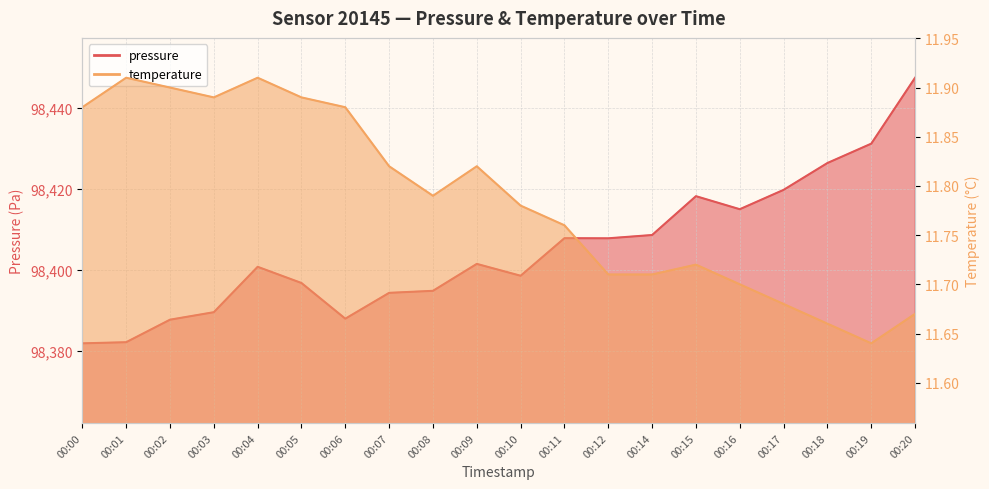

What is the value of the temperature point at the 2nd from the left?

11.9